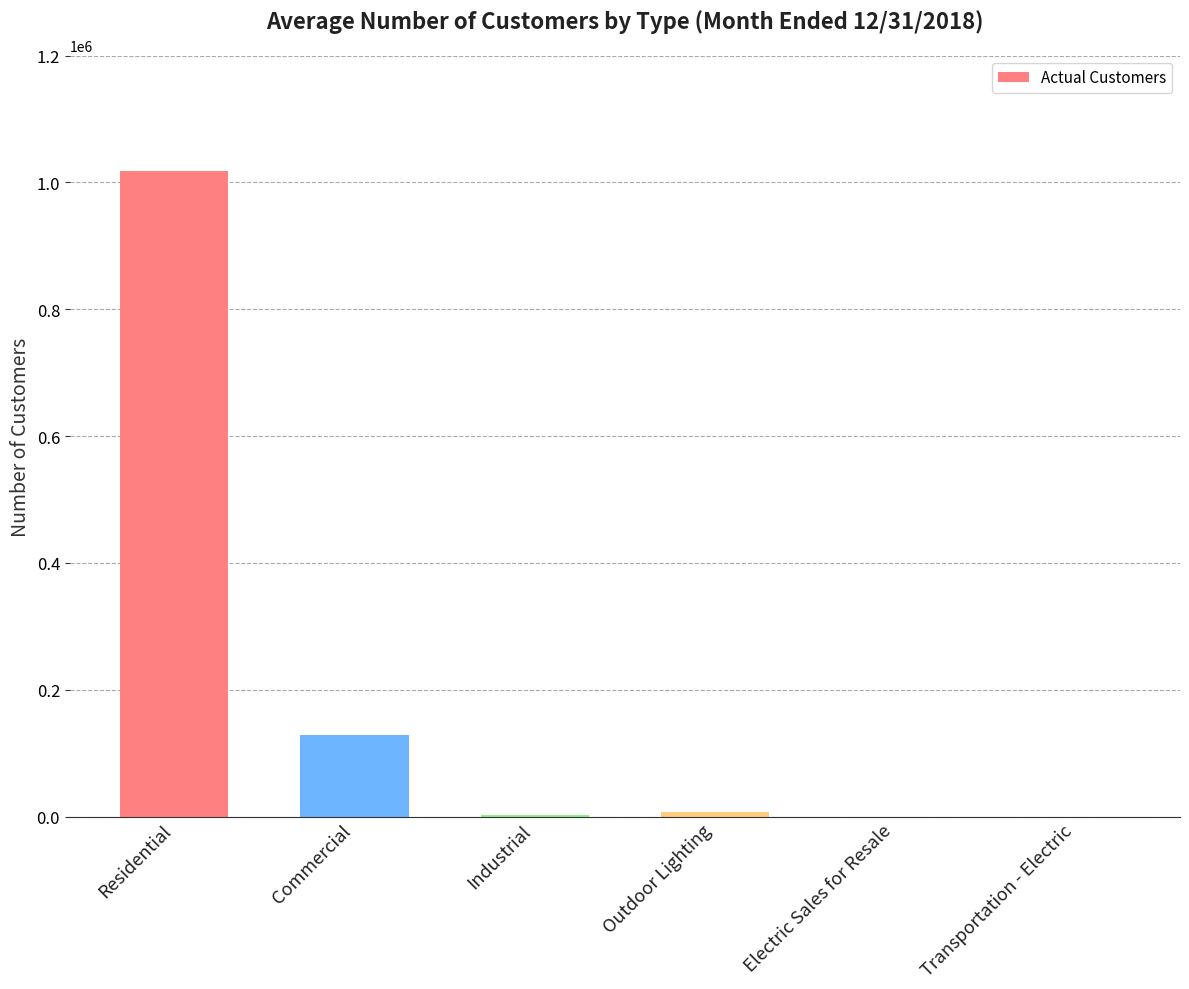

What is the change in value from Commercial to Industrial?

-125905